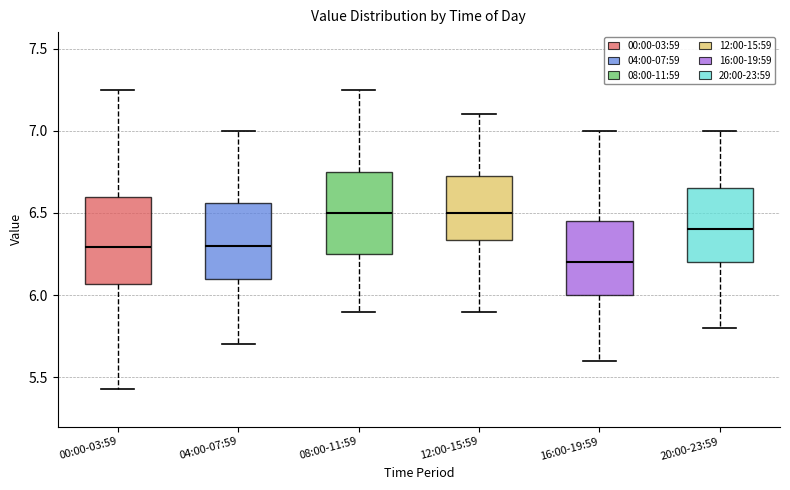

Reading left to right, read every box against the y-axis: the position of its median line, the range the box covers, and the ends of its whiskers. The values are not printed on the chart, so give them approximately, as read against the axis.

00:00-03:59: median 6.30, box 6.05 to 6.60, whiskers 5.45 to 7.25
04:00-07:59: median 6.30, box 6.10 to 6.55, whiskers 5.70 to 7.00
08:00-11:59: median 6.50, box 6.25 to 6.75, whiskers 5.90 to 7.25
12:00-15:59: median 6.50, box 6.35 to 6.75, whiskers 5.90 to 7.10
16:00-19:59: median 6.20, box 6.00 to 6.45, whiskers 5.60 to 7.00
20:00-23:59: median 6.40, box 6.20 to 6.65, whiskers 5.80 to 7.00